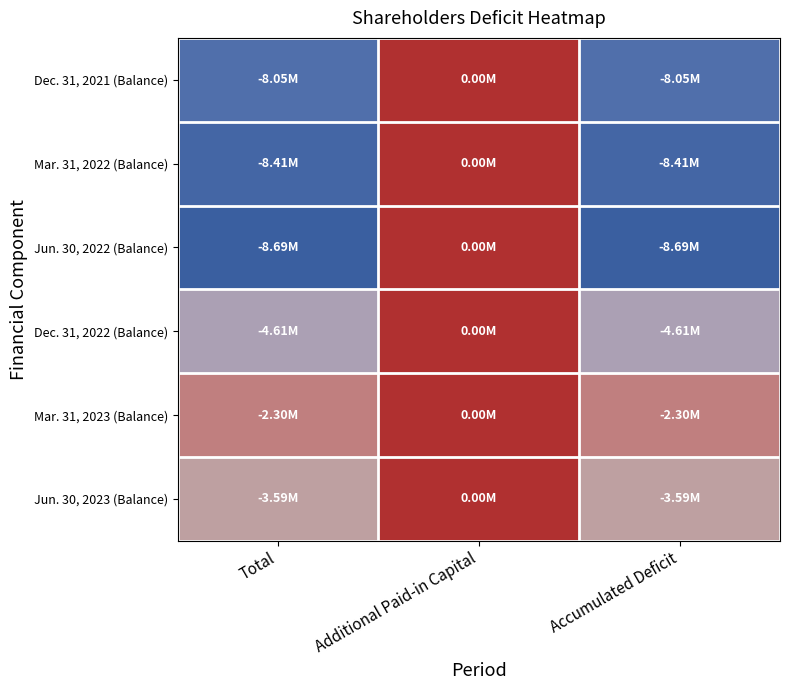

Which series has the largest total across all categories?

Mar. 31, 2023 (Balance)